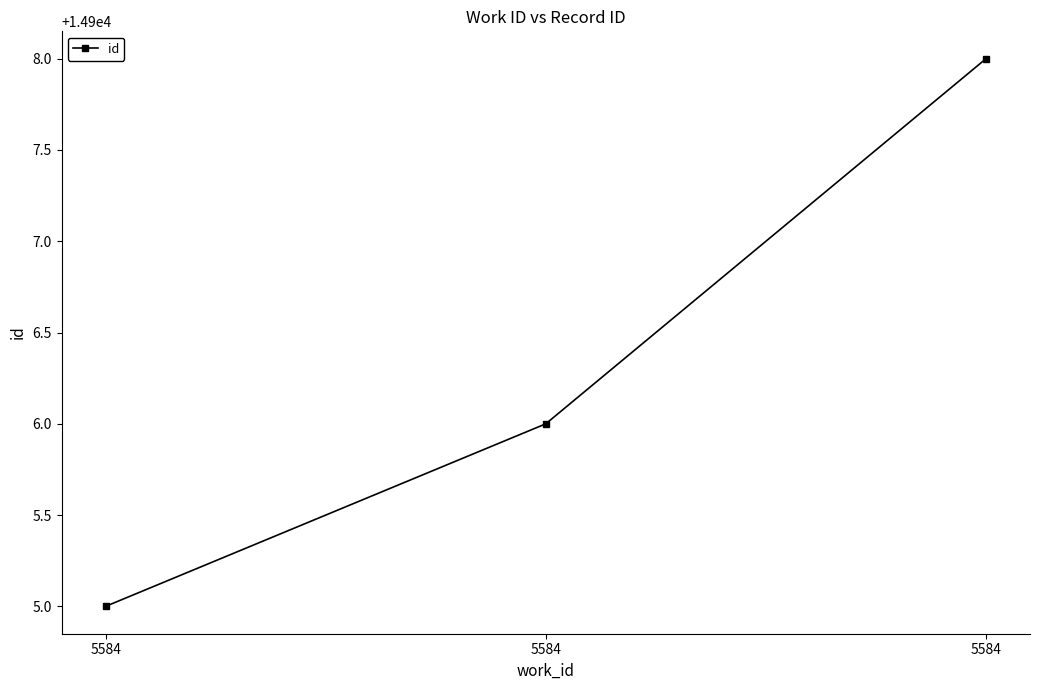

How many lines are shown in the chart?

1